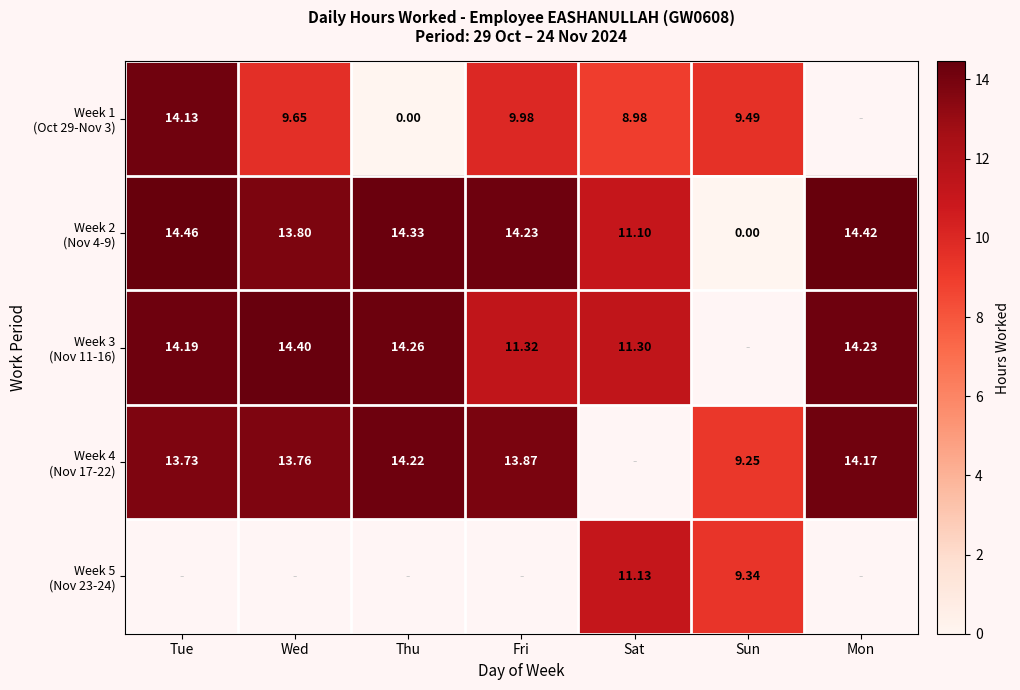

What is the average value of the Week 2 (Nov 4-9) series?

11.8